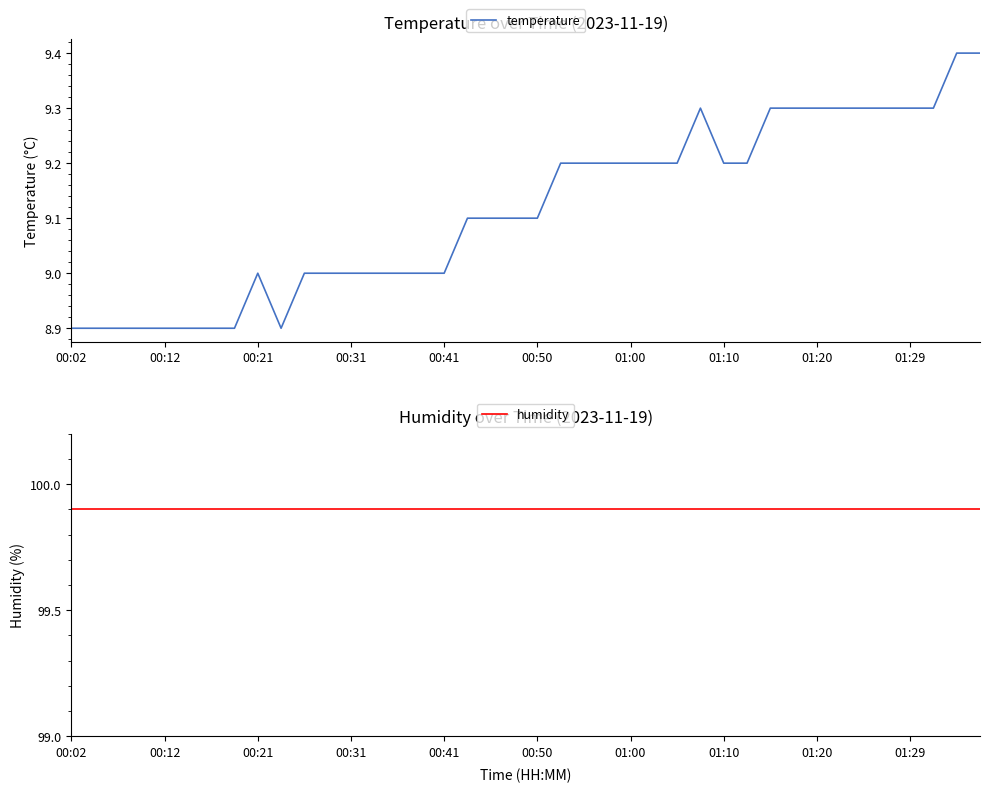

List the series in order of their overall mean, highest first.

humidity, temperature